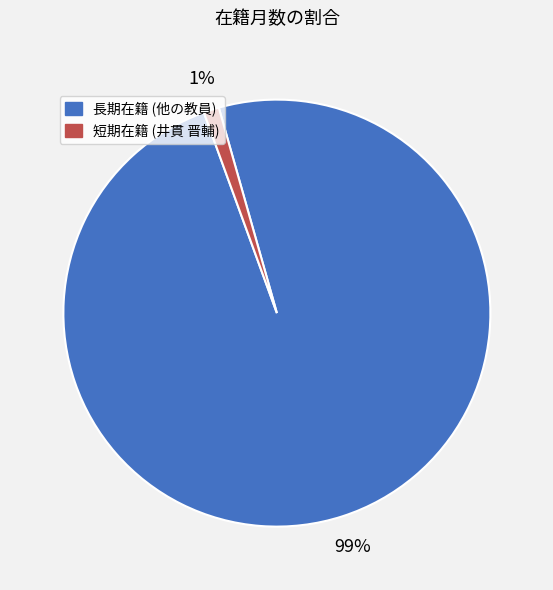

To the nearest percent, what is the average slice percentage?

50%